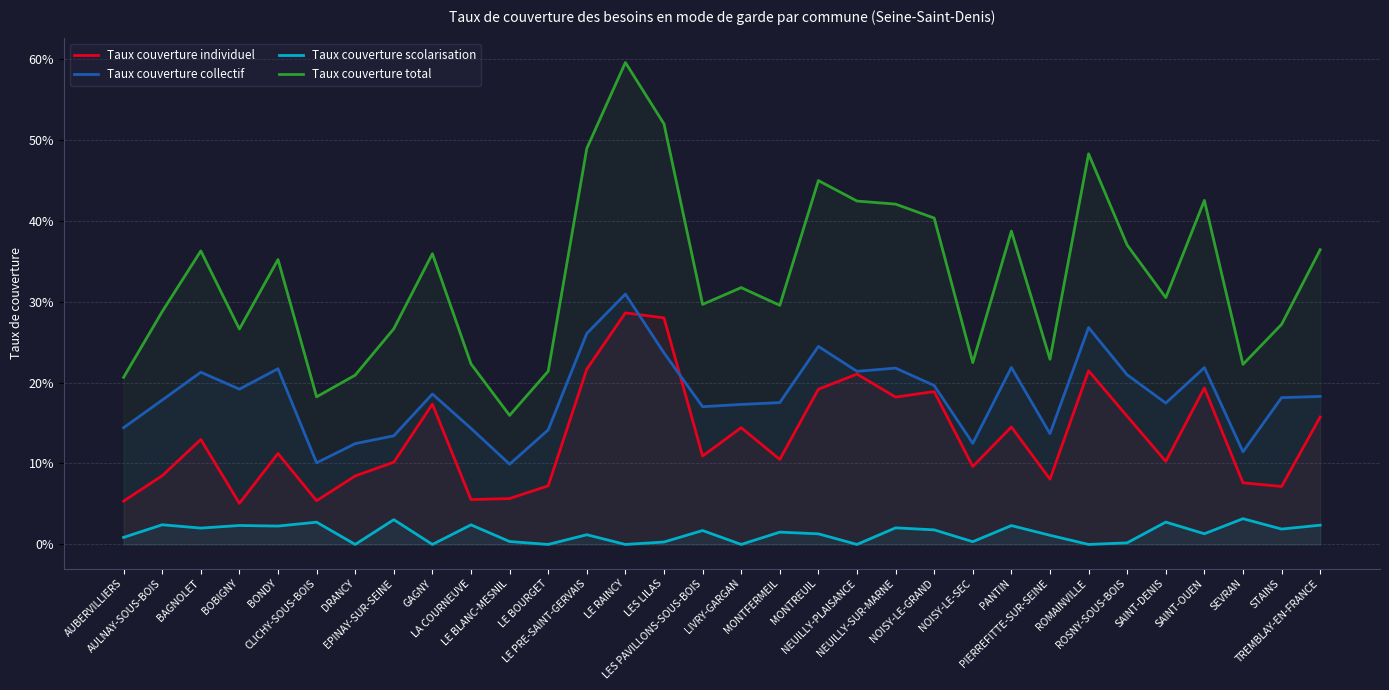

Which category has the highest value across all series?

LE RAINCY